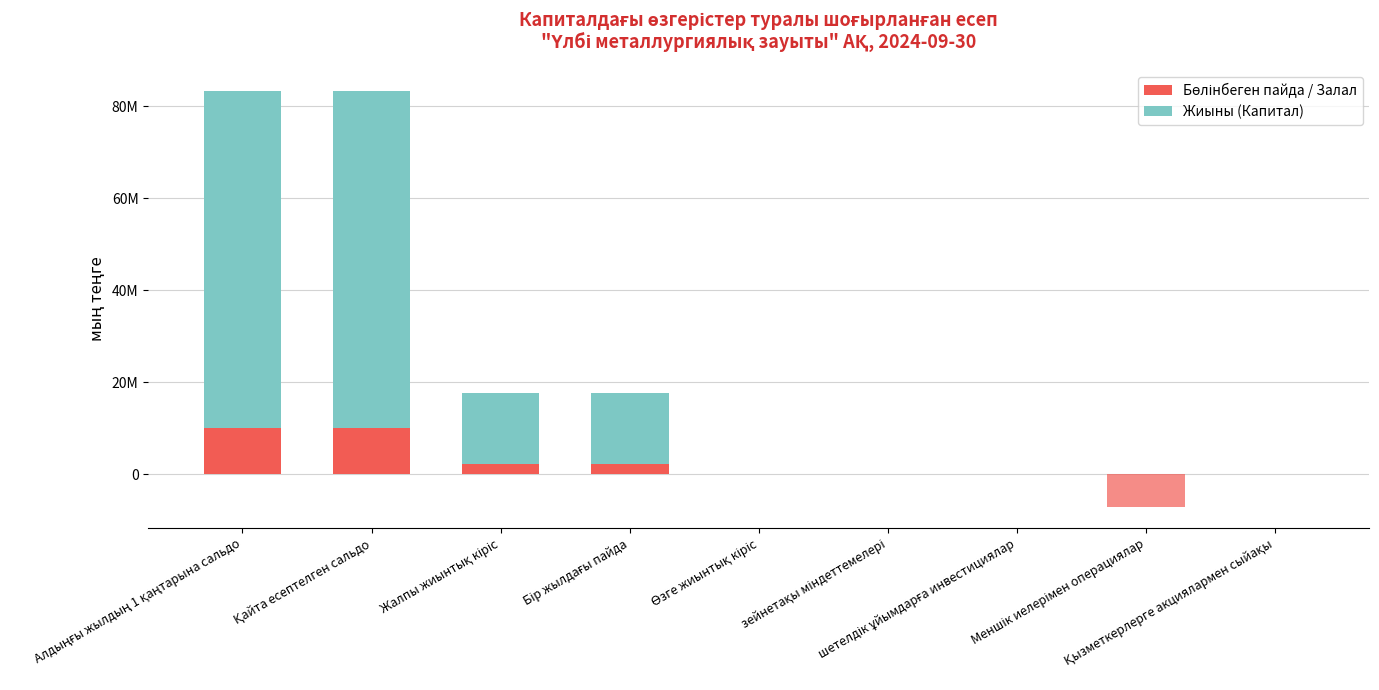

How many bars are there in total?

18